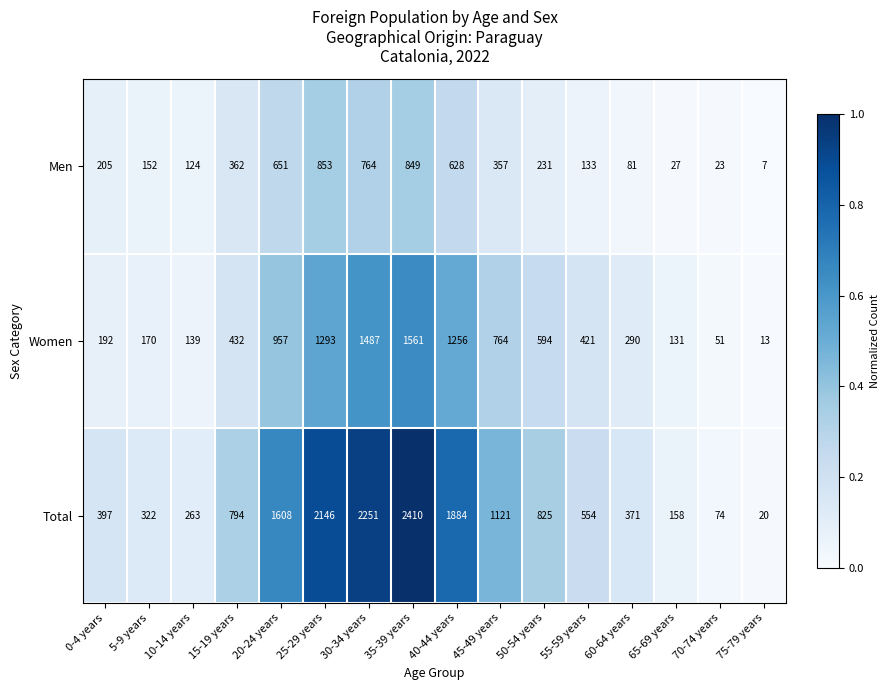

List the series in order of their peak value, highest first.

Total, Women, Men